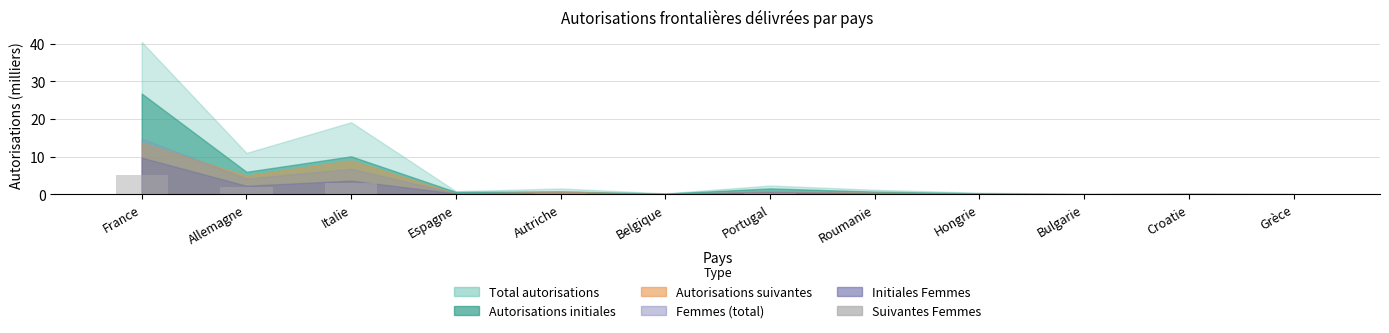

What is the approximate value at Italie?

3.1